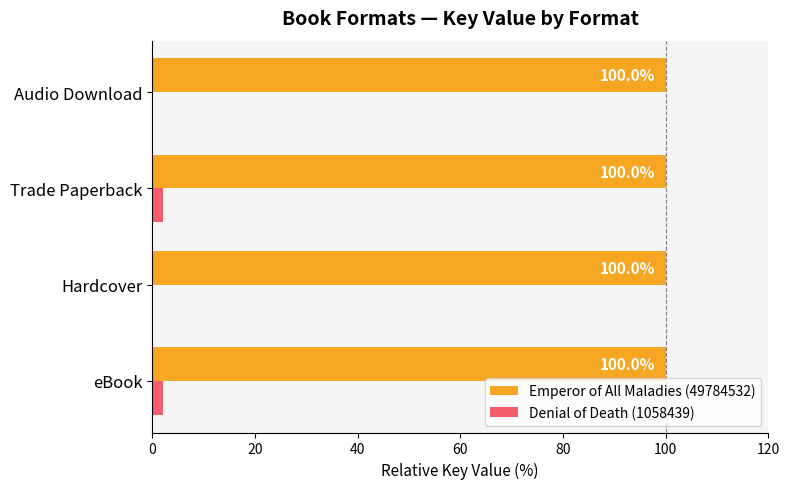

The Emperor of All Maladies (49784532) series shows 100.0 at Trade Paperback. True or false?

True